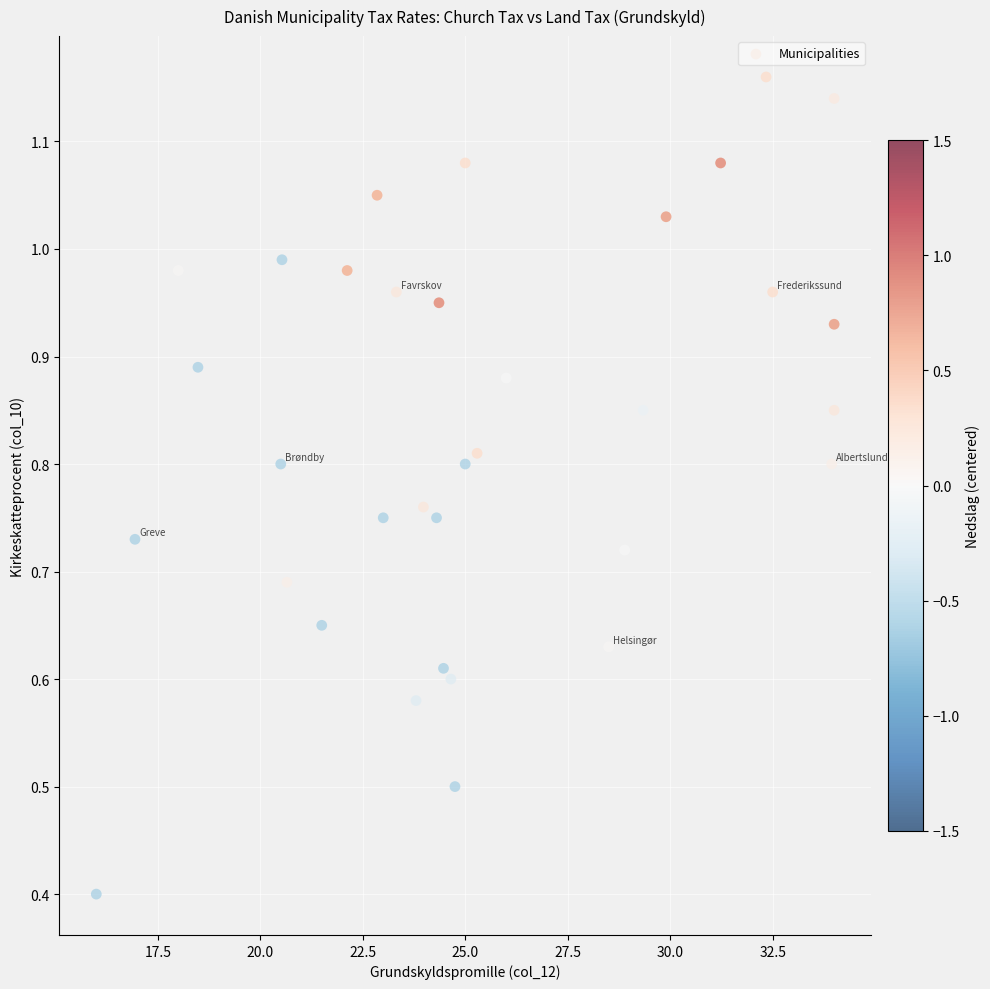

What Y value in the scatter plot is closest to 0?

0.4